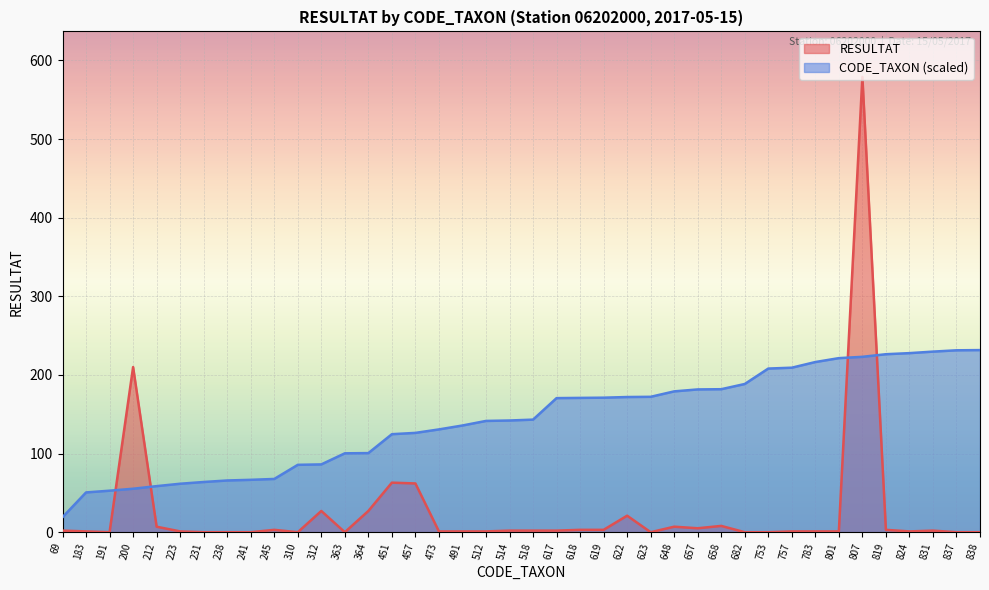

Is it true that CODE_TAXON equals 216.4 at 783?

True